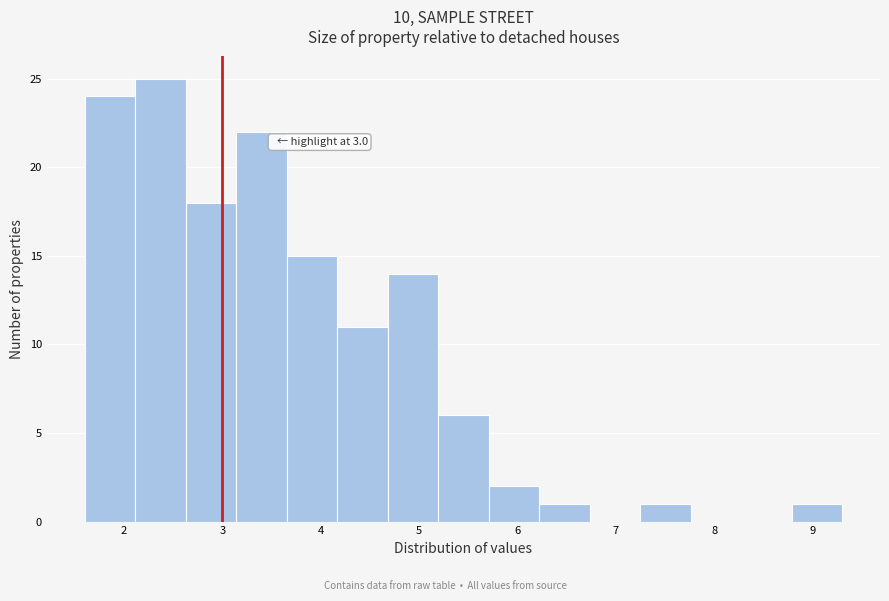

Which range on the x-axis has the tallest bar?

2.1 to 2.6